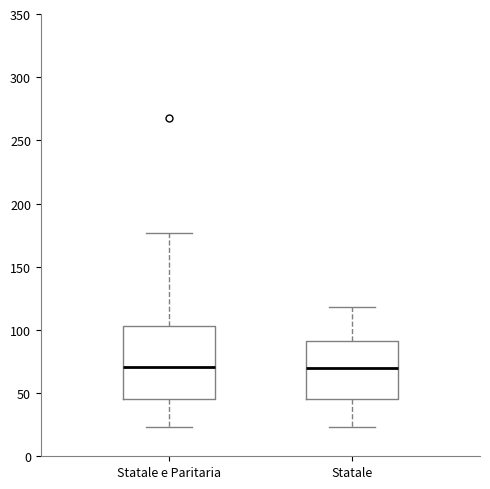

Reading left to right, read every box against the y-axis: the position of its median line, the range the box covers, and the ends of its whiskers. The values are not printed on the chart, so give them approximately, as read against the axis.

Statale e Paritaria: median 70, box 45 to 105, whiskers 25 to 175
Statale: median 70, box 45 to 90, whiskers 25 to 120